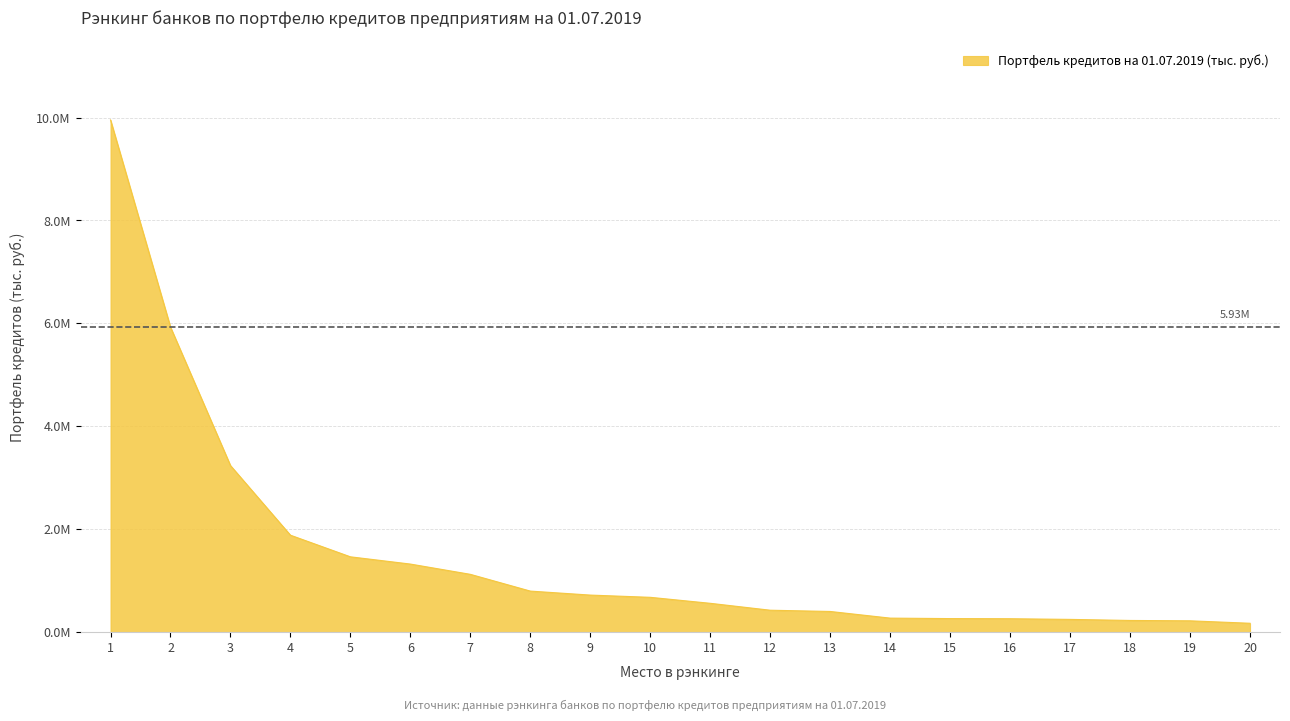

Which has a higher value, 18 or 7?

7